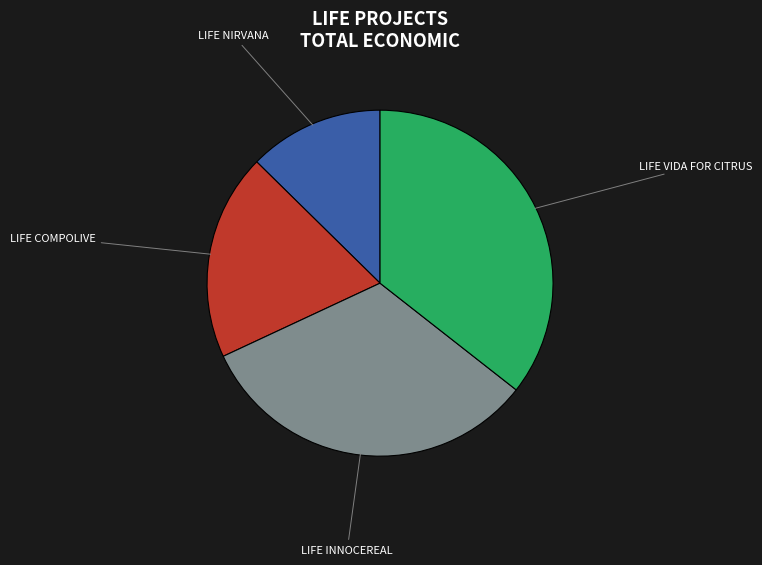

Which category has the biggest portion of the pie?

LIFE VIDA FOR CITRUS